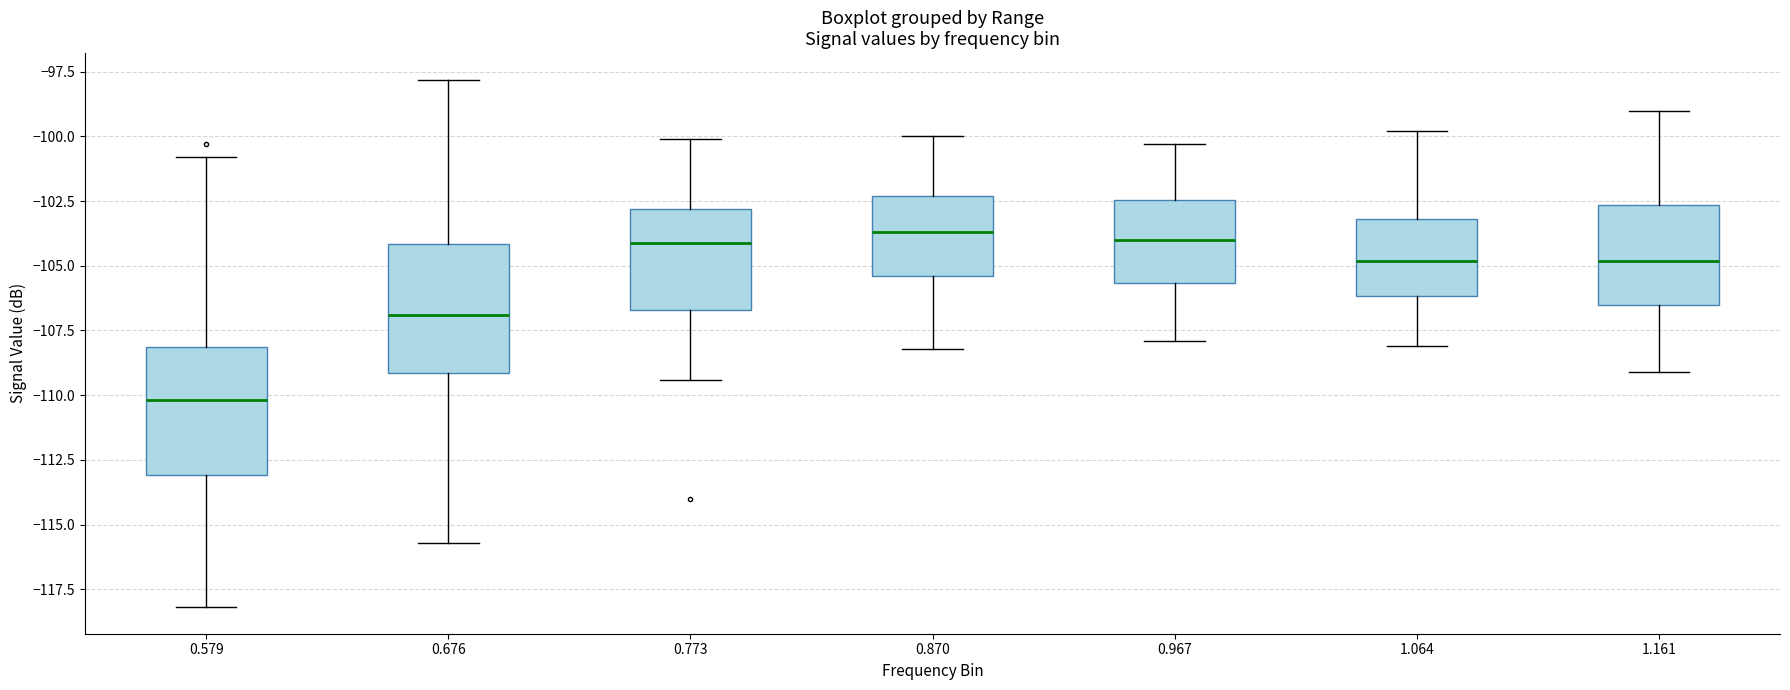

Reading left to right, read every box against the y-axis: the position of its median line, the range the box covers, and the ends of its whiskers. The values are not printed on the chart, so give them approximately, as read against the axis.

0.579: median -110.0, box -113.0 to -108.0, whiskers -118.0 to -101.0
0.676: median -107.0, box -109.0 to -104.0, whiskers -115.5 to -98.0
0.773: median -104.0, box -106.5 to -103.0, whiskers -109.5 to -100.0
0.870: median -103.5, box -105.5 to -102.5, whiskers -108.0 to -100.0
0.967: median -104.0, box -105.5 to -102.5, whiskers -108.0 to -100.5
1.064: median -105.0, box -106.0 to -103.0, whiskers -108.0 to -100.0
1.161: median -105.0, box -106.5 to -102.5, whiskers -109.0 to -99.0